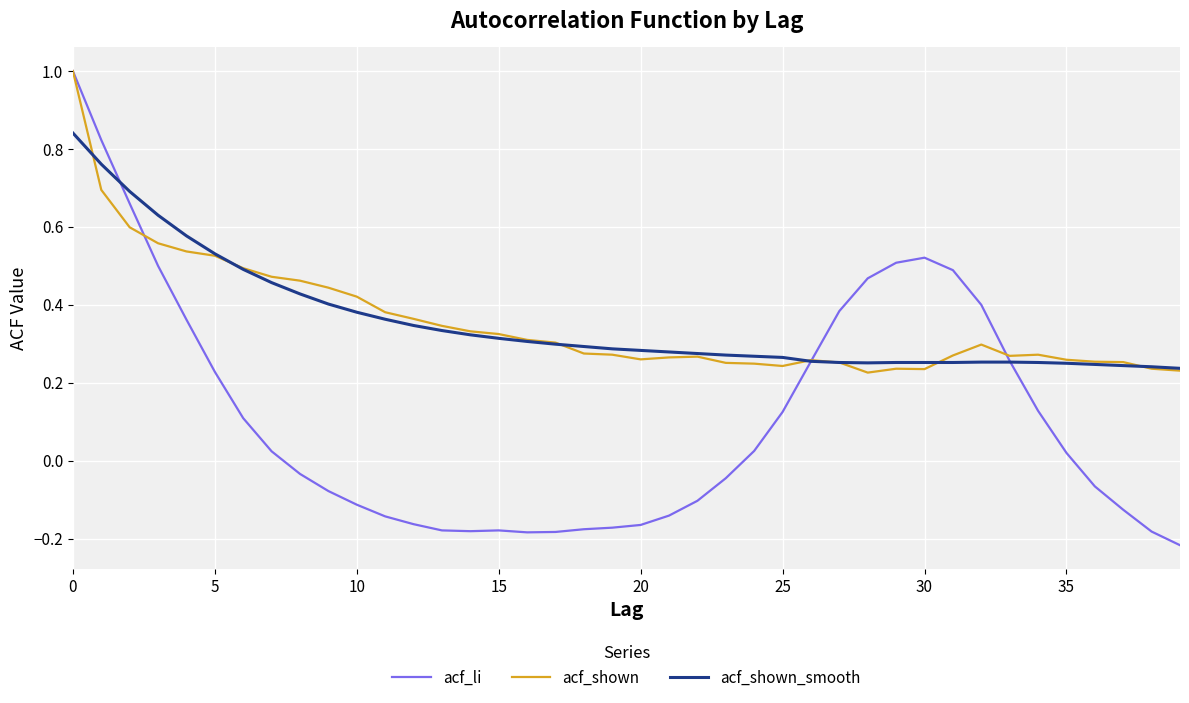

Which series has the largest range (max minus min)?

acf_li